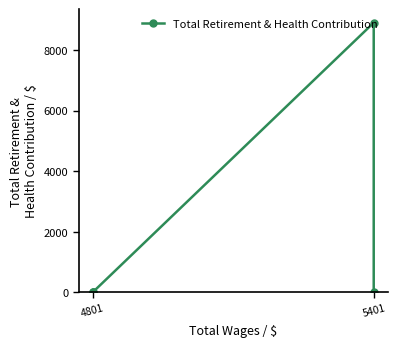

What is the maximum value shown in the chart?

8905